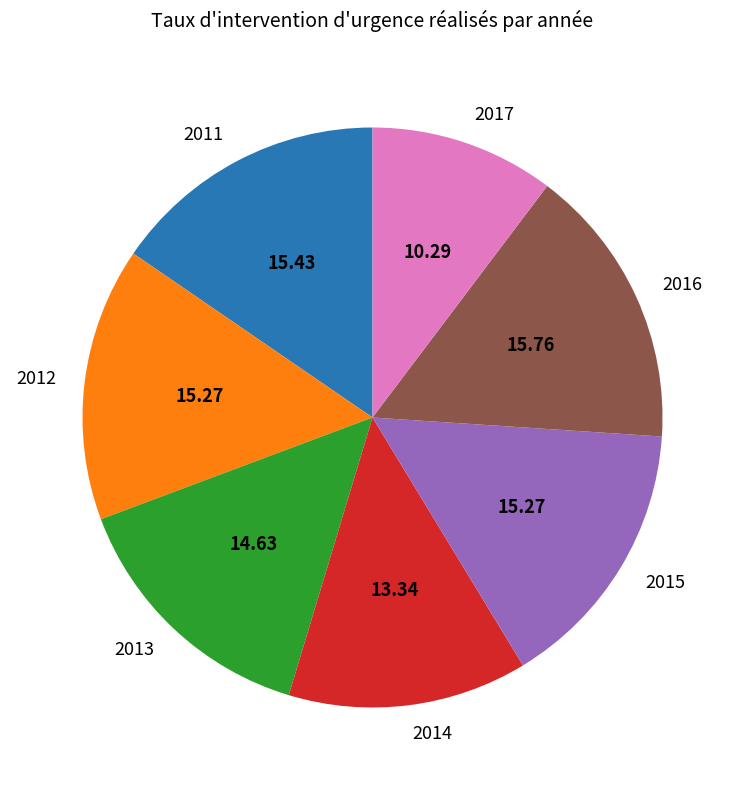

Is the sum of 2017 and 2012 greater than half?

No